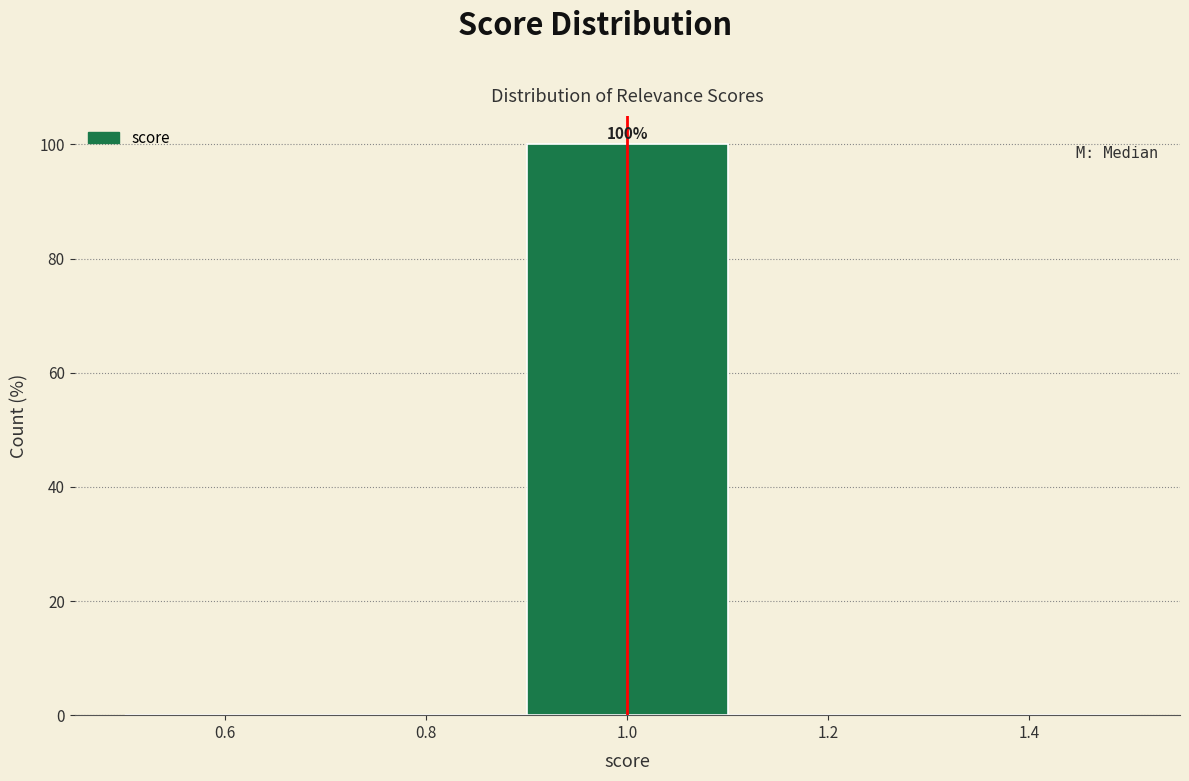

Which range on the x-axis has the tallest bar?

0.9 to 1.1